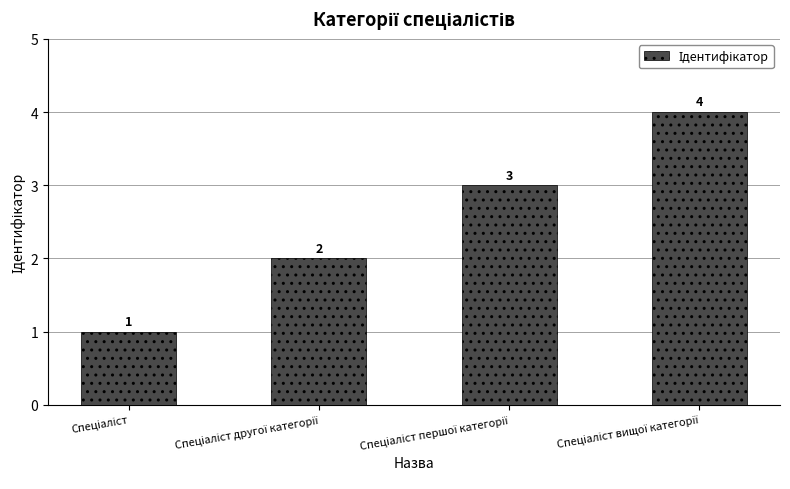

What is the greatest value displayed?

4